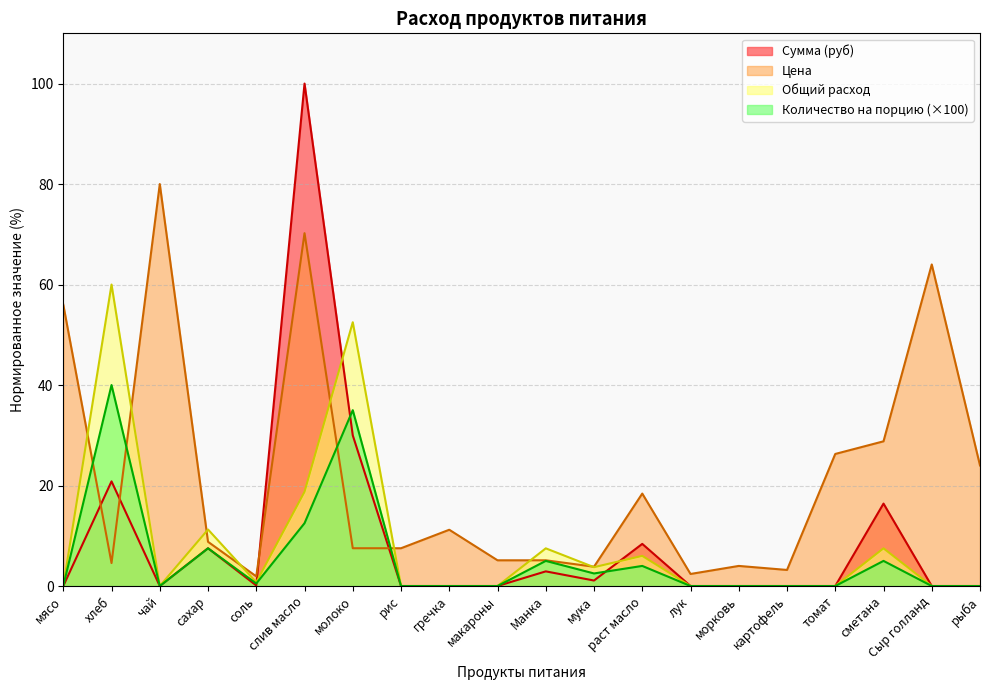

How many values in Сумма (руб) are above zero?

9